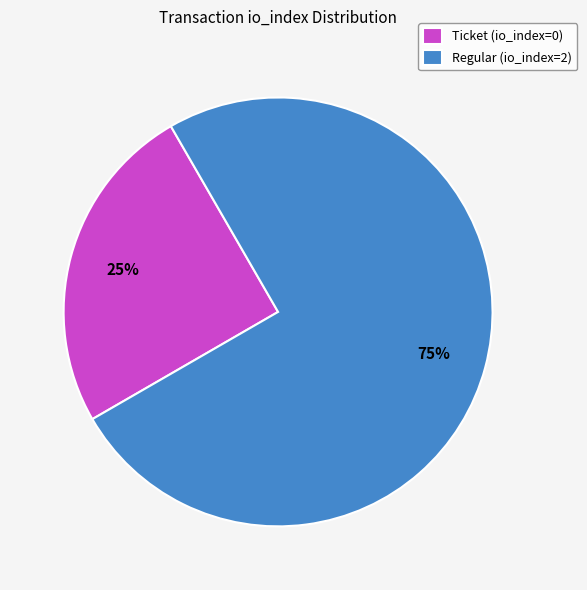

Which category has the biggest portion of the pie?

Regular (io_index=2)